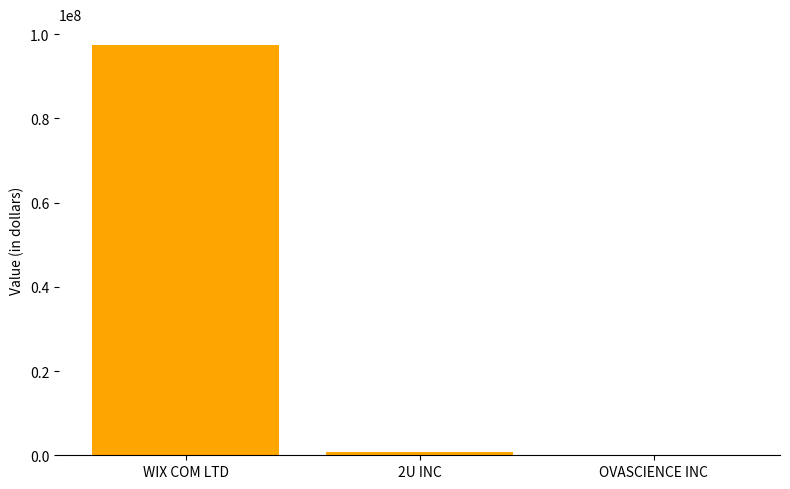

True or false: the data shows 0 at OVASCIENCE INC.

True